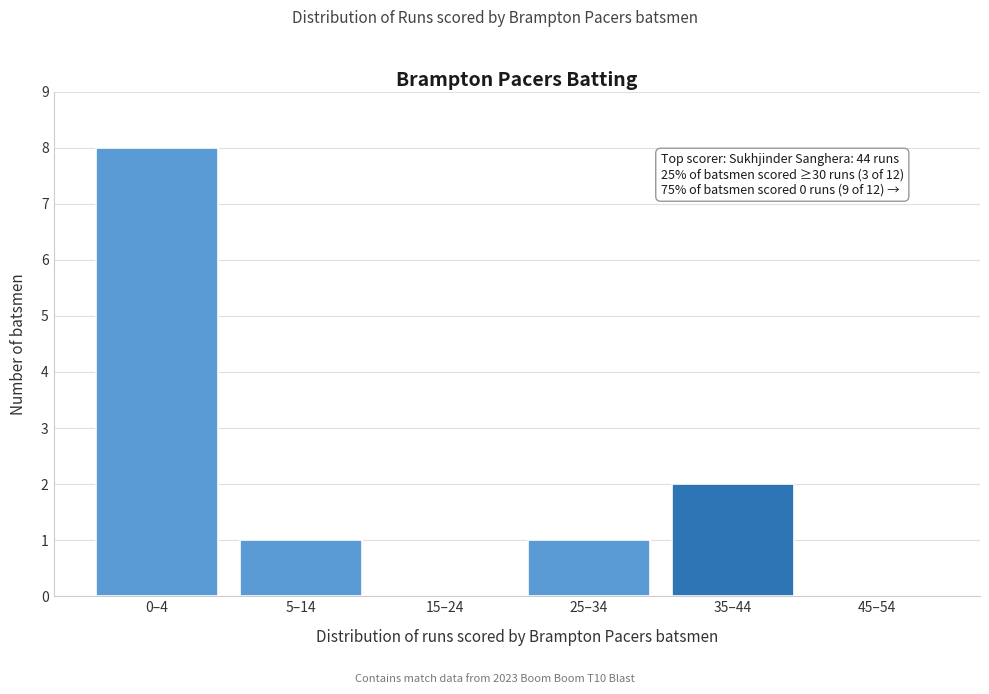

Reading left to right, what are all the values shown in this chart?

0–4=8	5–14=1	15–24=0	25–34=1	35–44=2	45–54=0